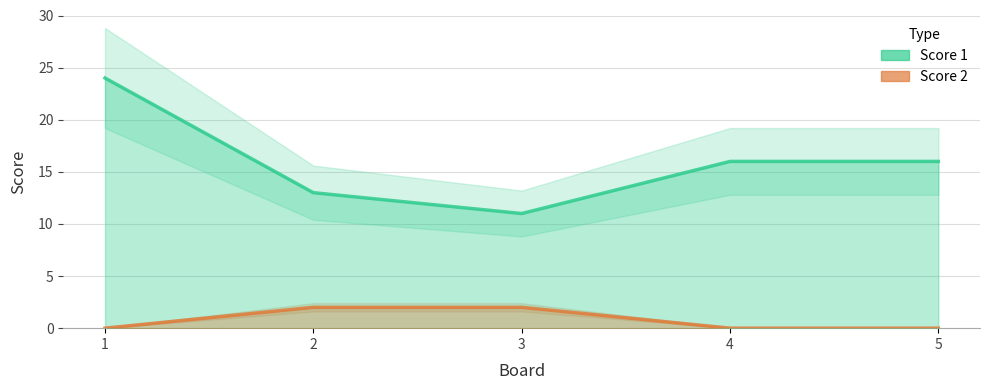

How many lines are shown in the chart?

2